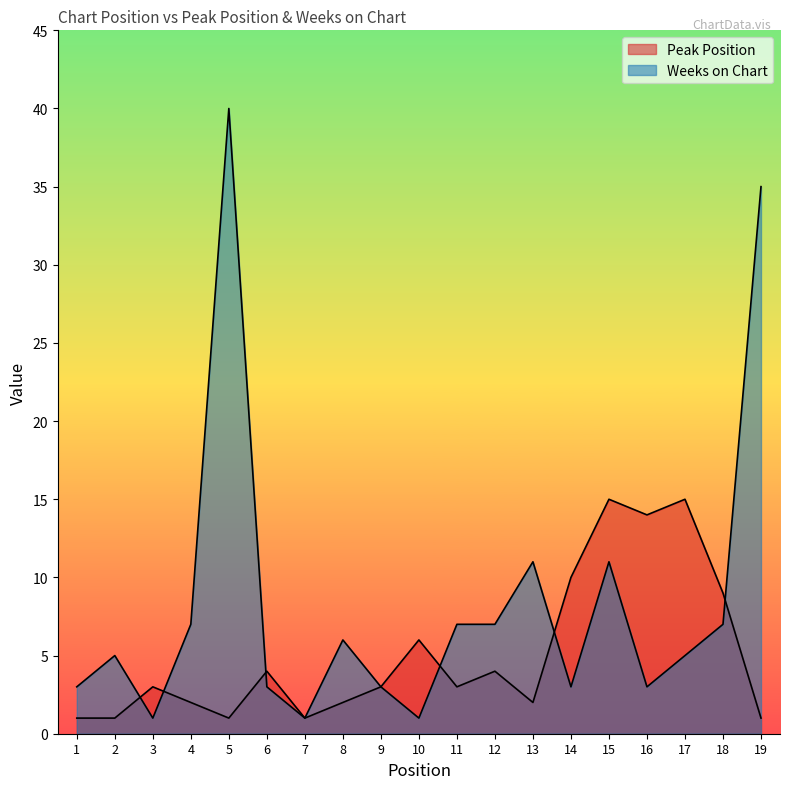

Rank the series at 17 from lowest to highest value.

Weeks on Chart, Peak Position